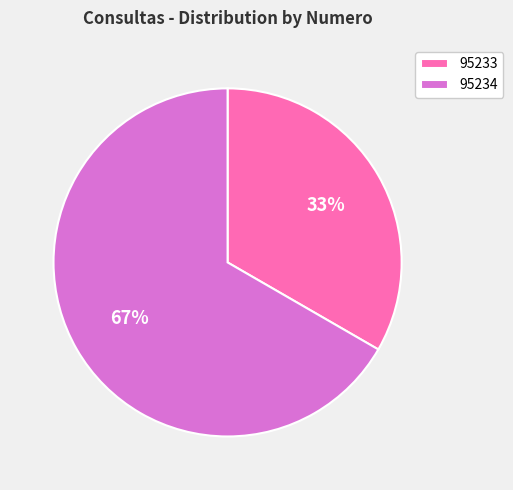

To the nearest percent, what percentage of the pie is 95233?

33%